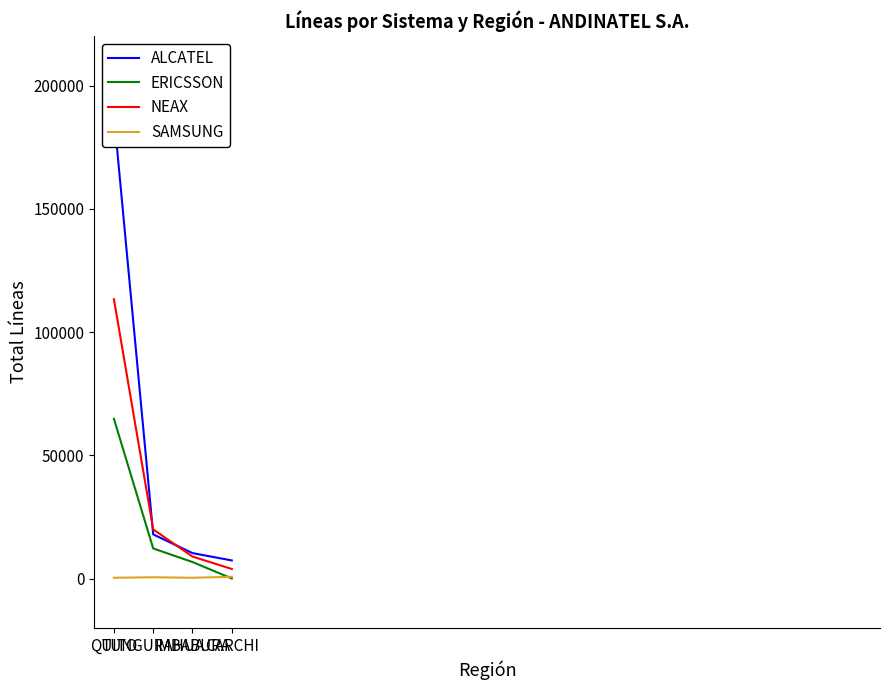

Where is SAMSUNG nearest to the value 600?

TUNGURAHUA